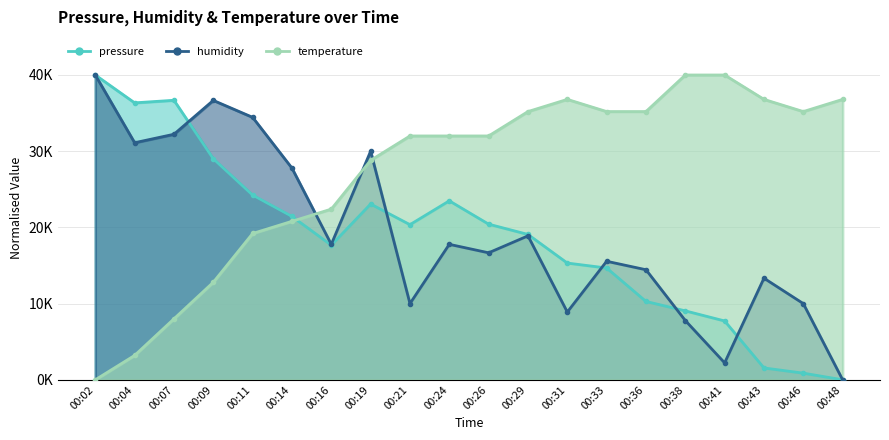

True or false: humidity and pressure cross at least once.

True